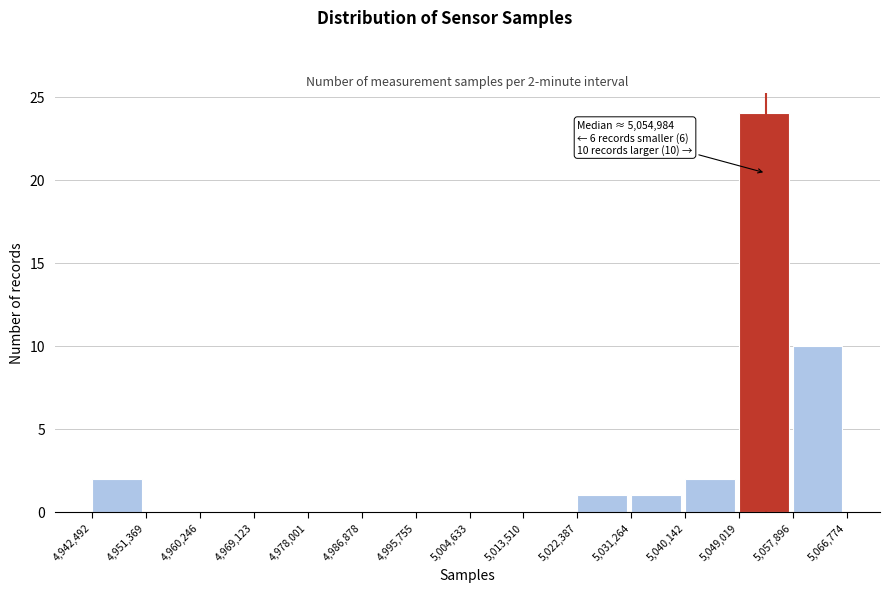

Which range on the x-axis has the tallest bar?

5,049,019 to 5,057,896